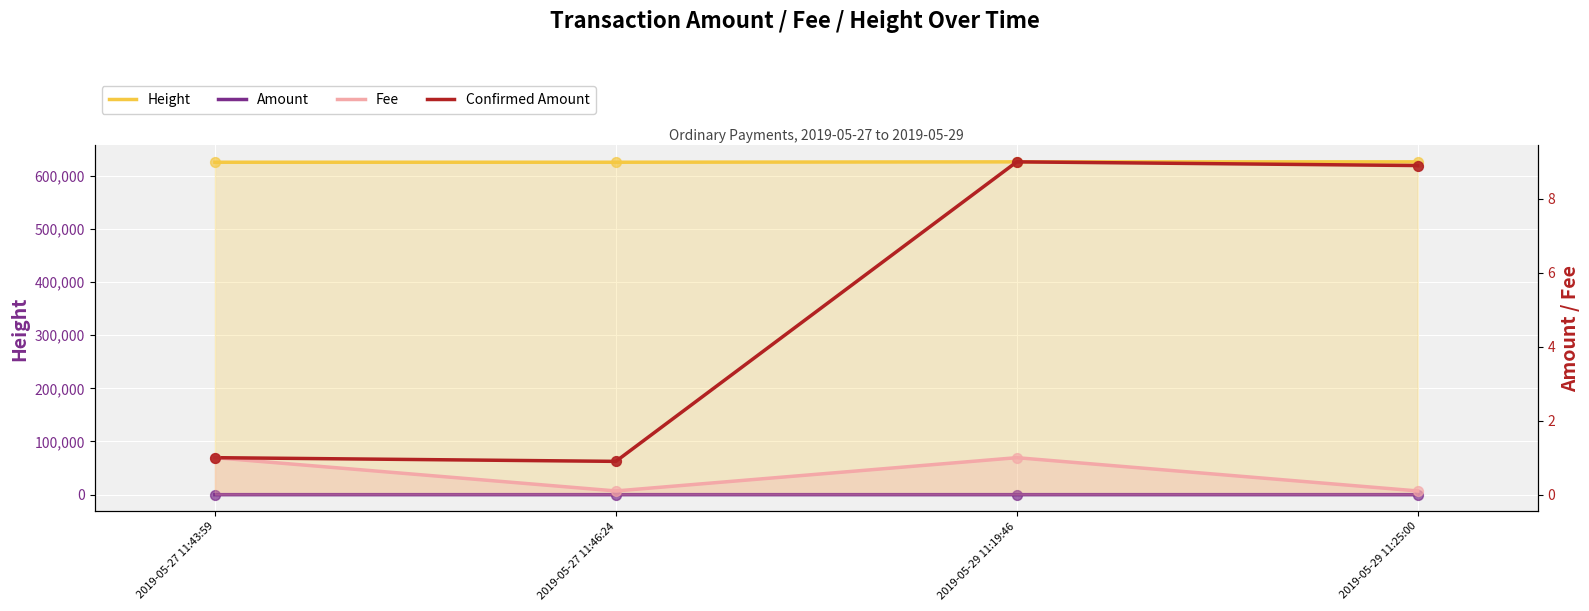

Which series contains the highest Y value?

Height